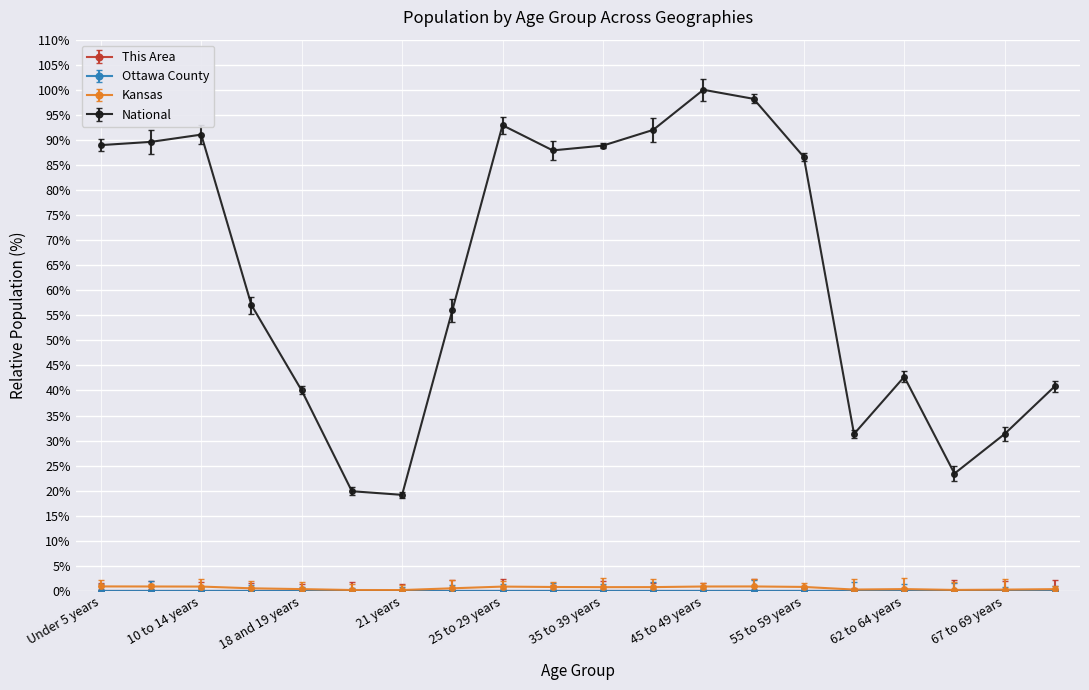

At how many categories does at least one series exceed 70?

10